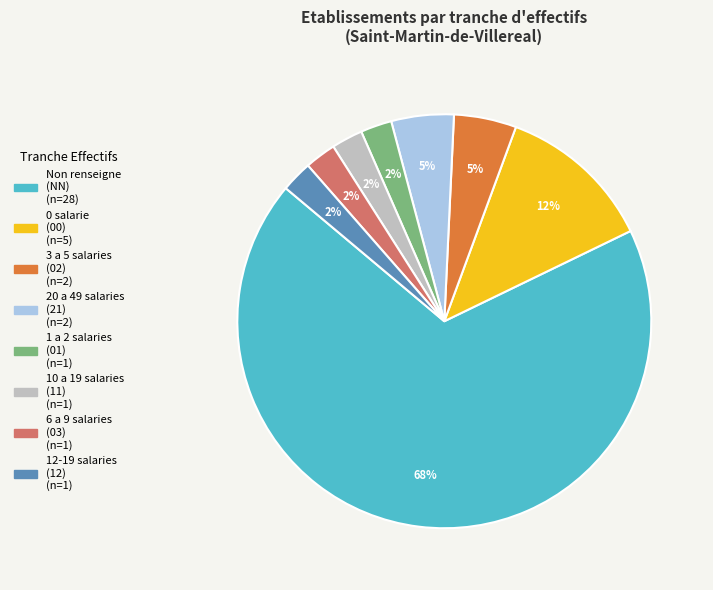

Does any single category account for the majority?

Yes